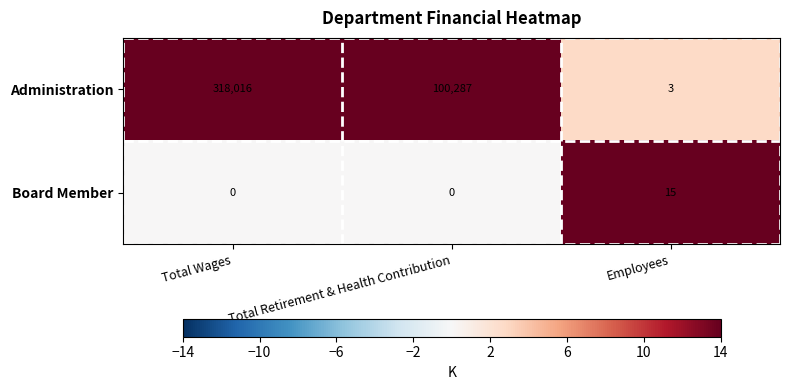

Count the number of data series in this chart.

2